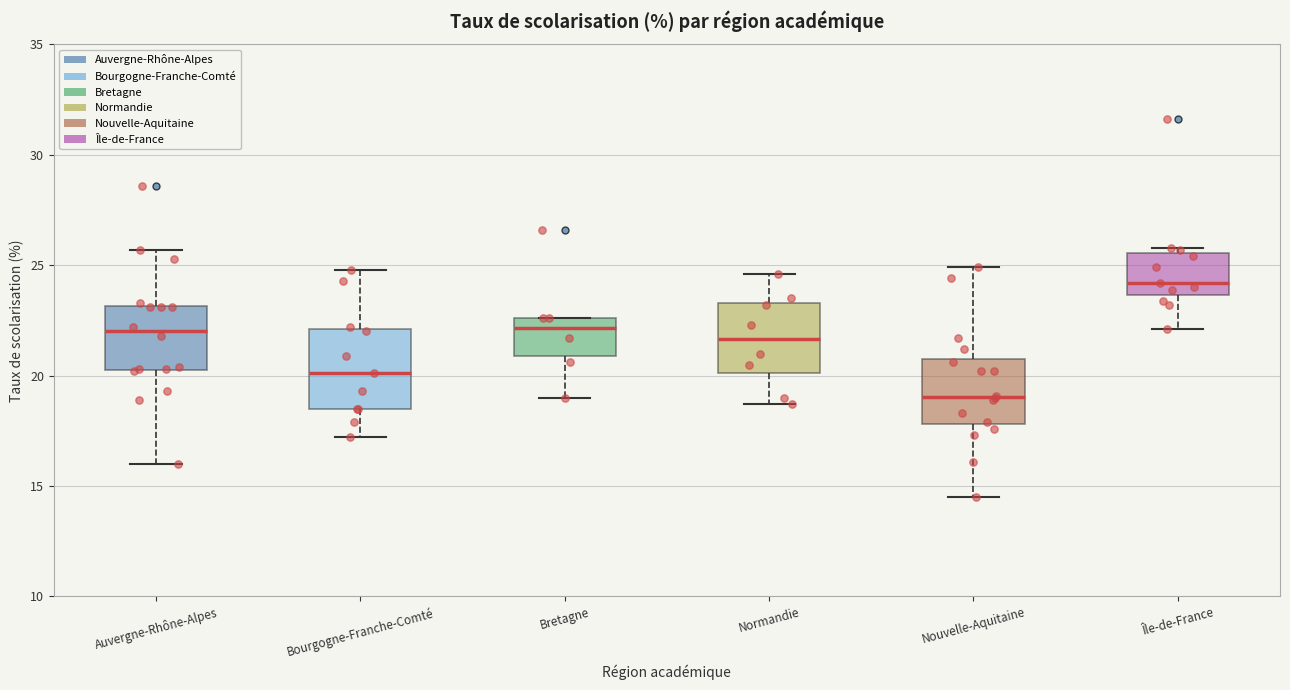

Reading left to right, read every box against the y-axis: the position of its median line, the range the box covers, and the ends of its whiskers. The values are not printed on the chart, so give them approximately, as read against the axis.

Auvergne-Rhône-Alpes: median 22.0, box 20.5 to 23.0, whiskers 16.0 to 25.5
Bourgogne-Franche-Comté: median 20.0, box 18.5 to 22.0, whiskers 17.0 to 25.0
Bretagne: median 22.0, box 21.0 to 22.5, whiskers 19.0 to 22.5
Normandie: median 21.5, box 20.0 to 23.5, whiskers 18.5 to 24.5
Nouvelle-Aquitaine: median 19.0, box 18.0 to 21.0, whiskers 14.5 to 25.0
Île-de-France: median 24.0, box 23.5 to 25.5, whiskers 22.0 to 26.0